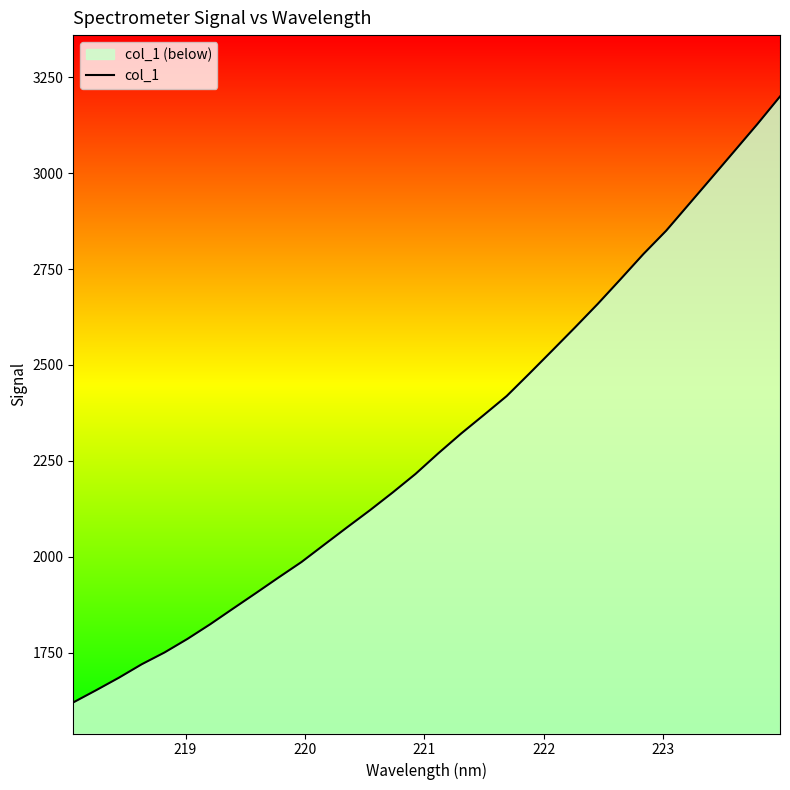

The value at 24 is 1242.8. True or false?

False